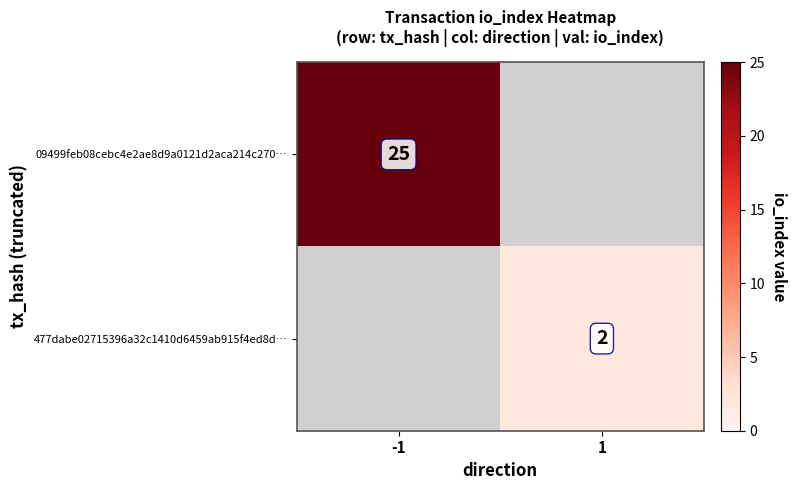

True or false: 09499feb08cebc4e2ae8d9a0121d2aca214c270… has a value of 10 at -1.

False